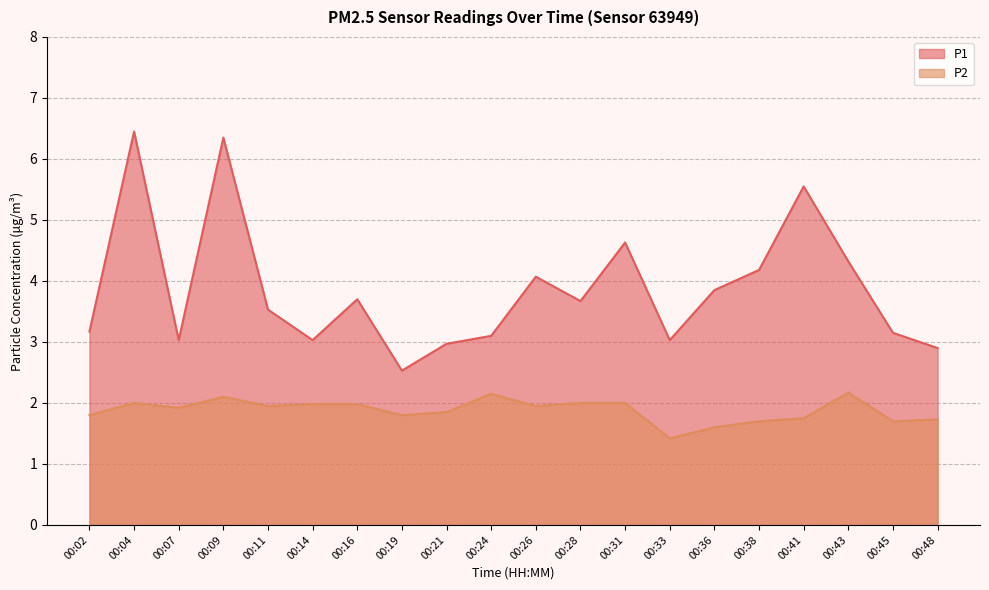

What is the difference between the maximum and minimum values in the P2 series?

0.8